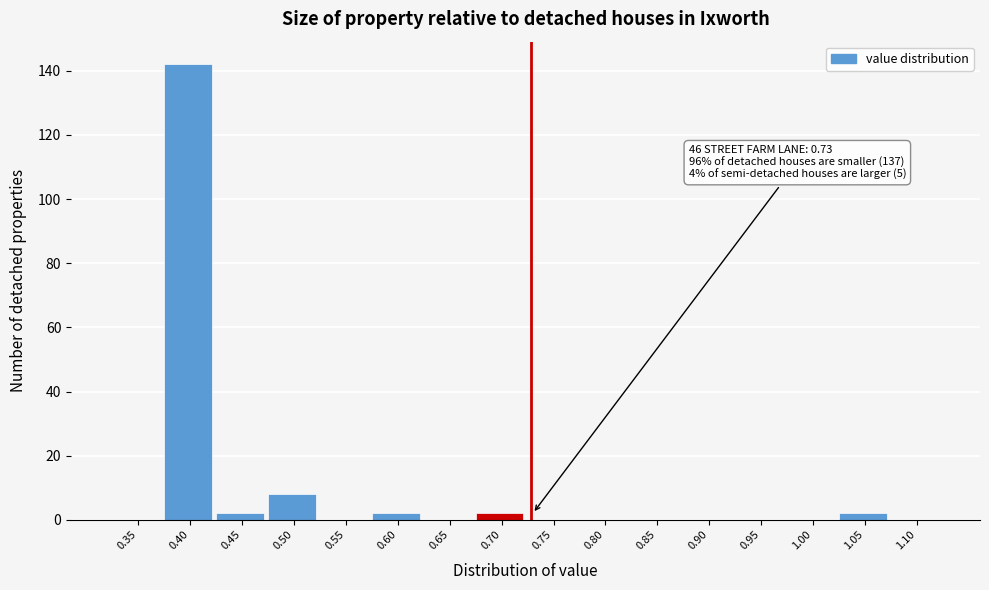

Reading left to right, transcribe all the data shown in this chart.

0.35=0	0.40=142	0.45=2	0.50=8	0.55=0	0.60=2	0.65=0	0.70=2	0.75=0	0.80=0	0.85=0	0.90=0	0.95=0	1.00=0	1.05=2	1.10=0